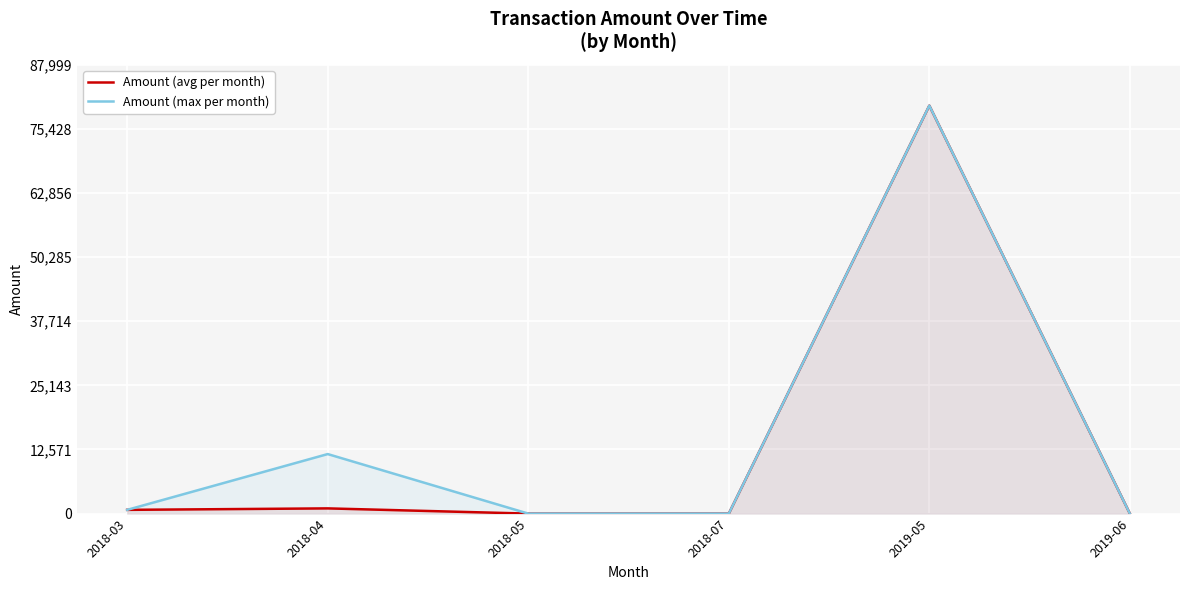

At which label does Amount (max per month) first exceed 734?

2018-03